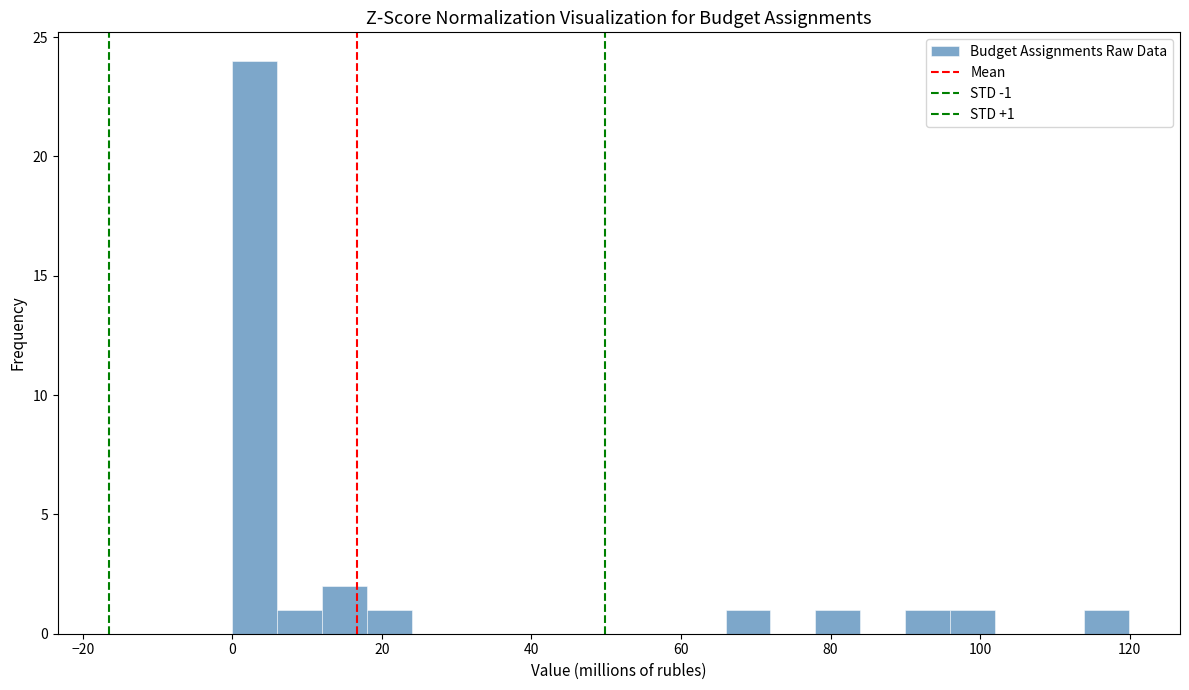

Around what value on the x-axis is the tallest bar? Give the approximate position of its centre, as read against the axis.

4